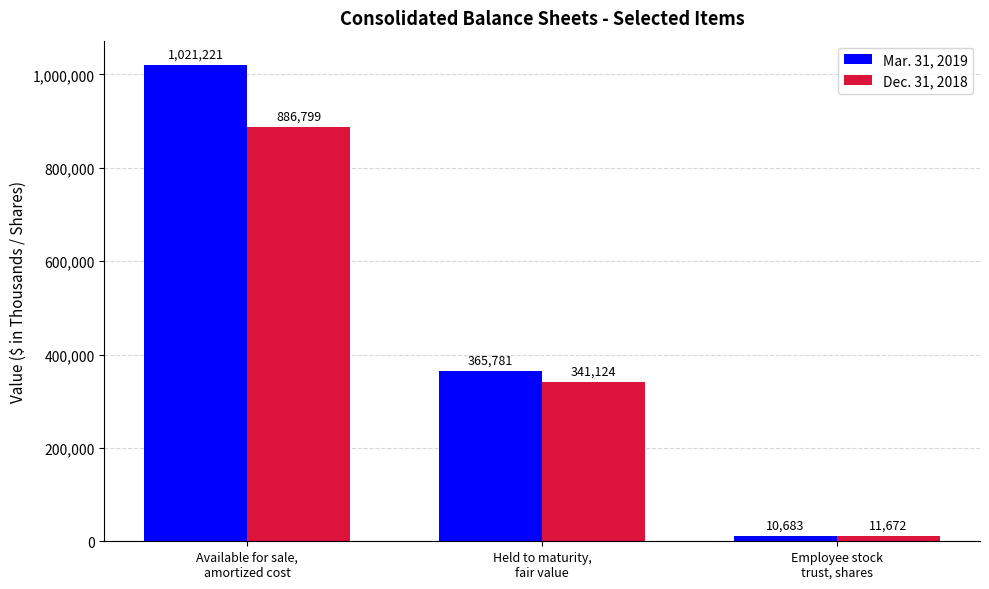

What is the label of the 1st bar from the right?

Employee stock
trust, shares